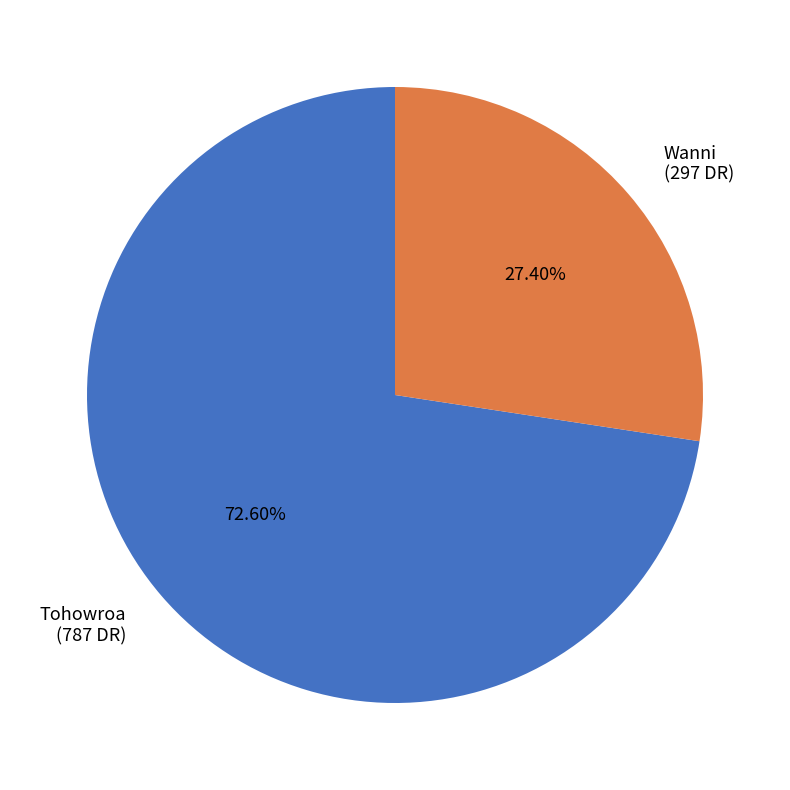

To the nearest percent, what portion does Tohowroa represent?

73%